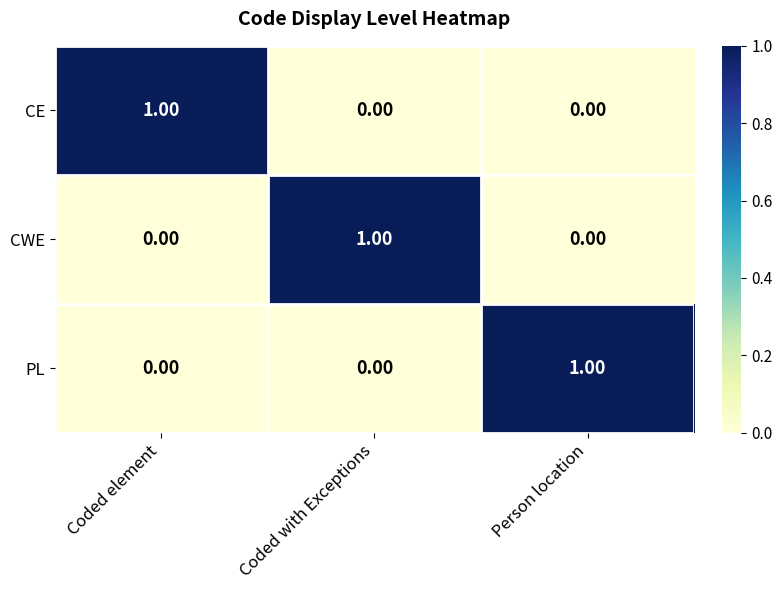

At how many categories does at least one series exceed 0?

3